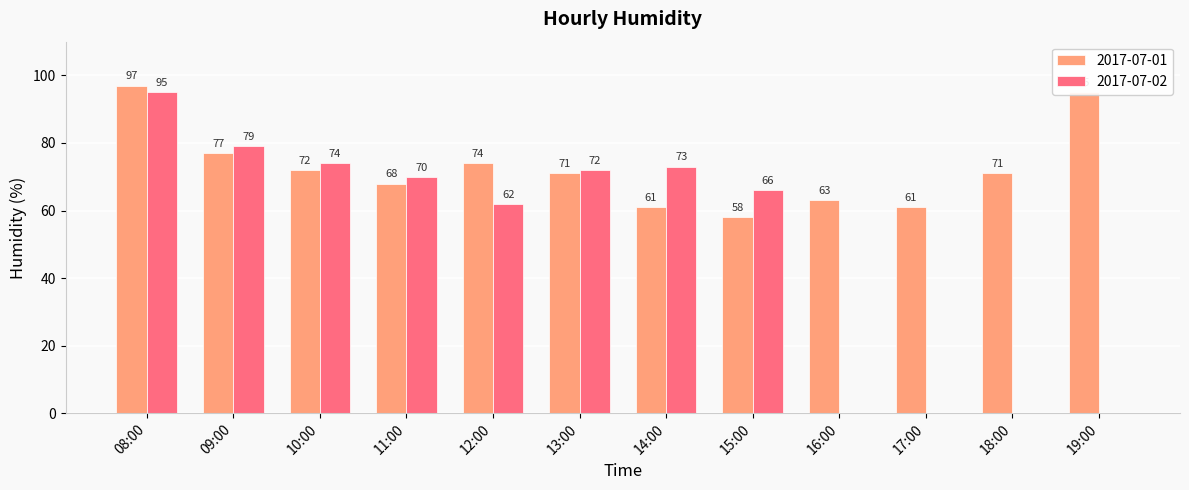

True or false: 2017-07-02 has a value of 95 at 08:00.

True